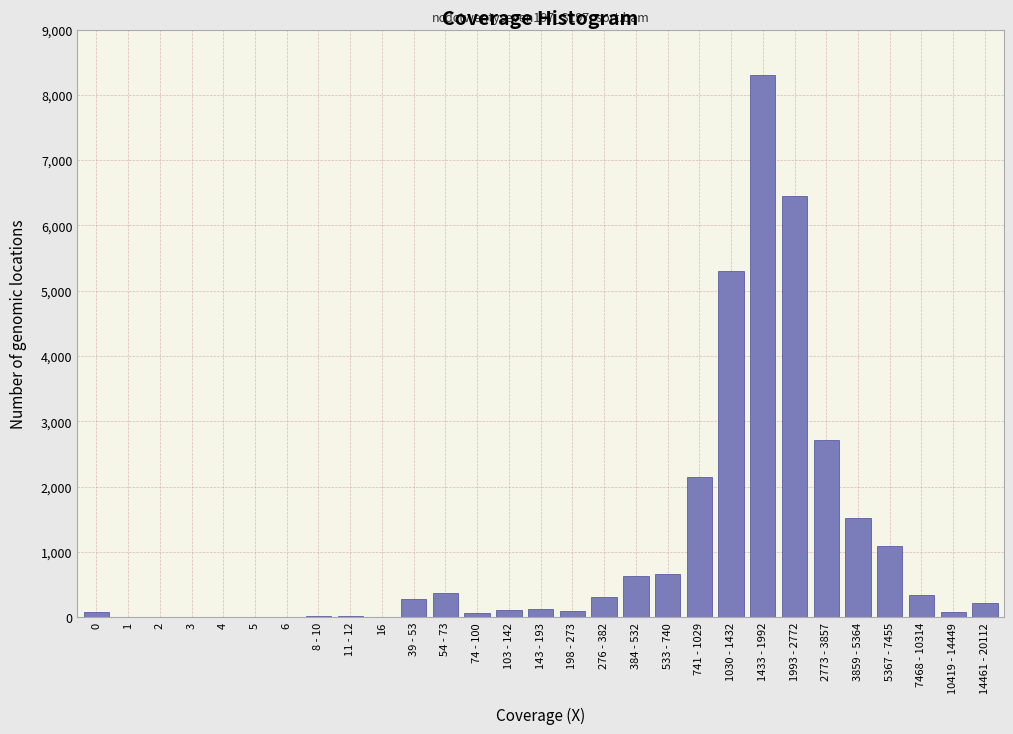

What is the greatest value displayed?

8300